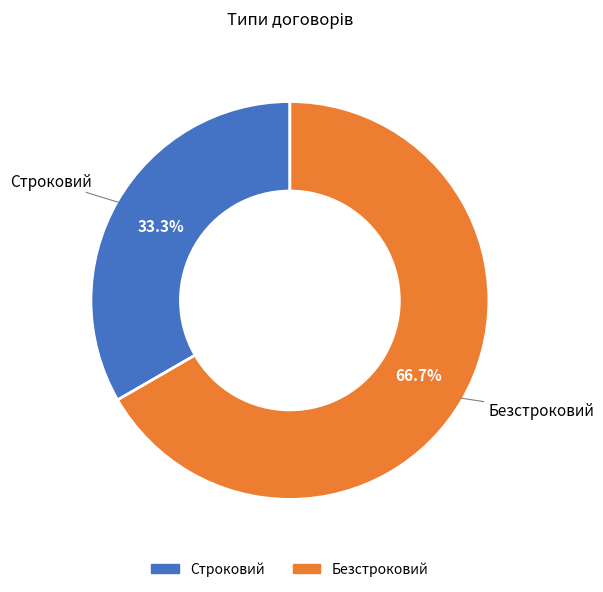

How much of the chart is everything except Строковий?

66.7%